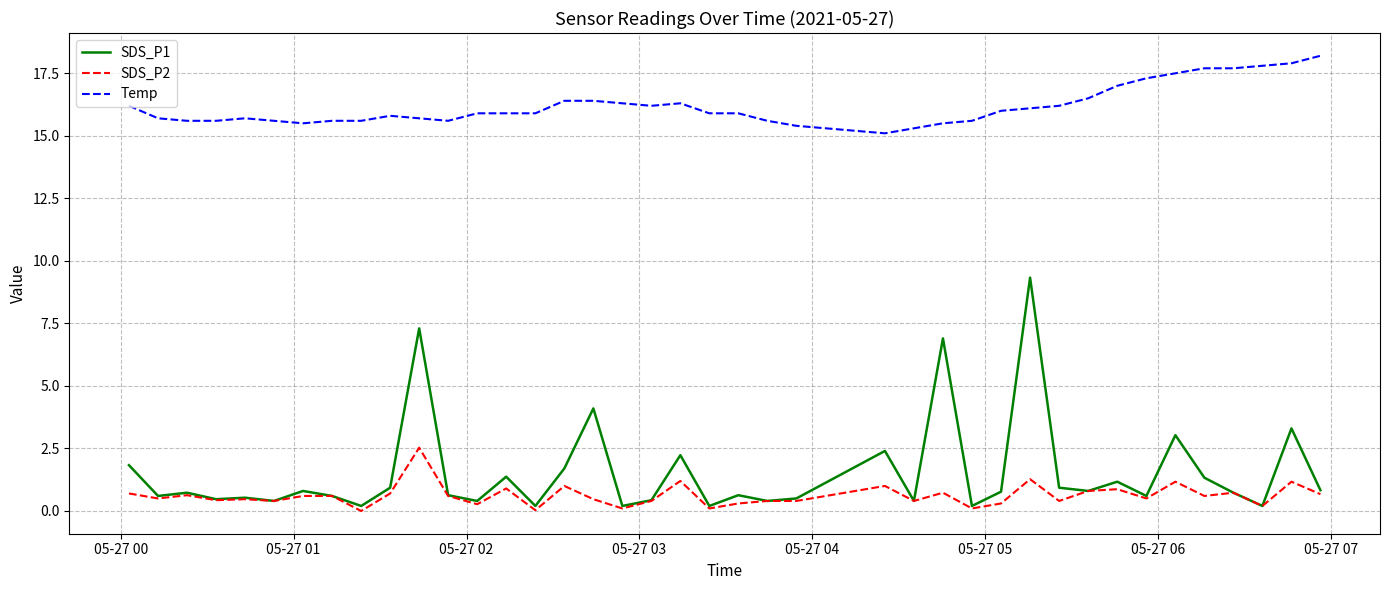

Which series has the largest range (max minus min)?

SDS_P1